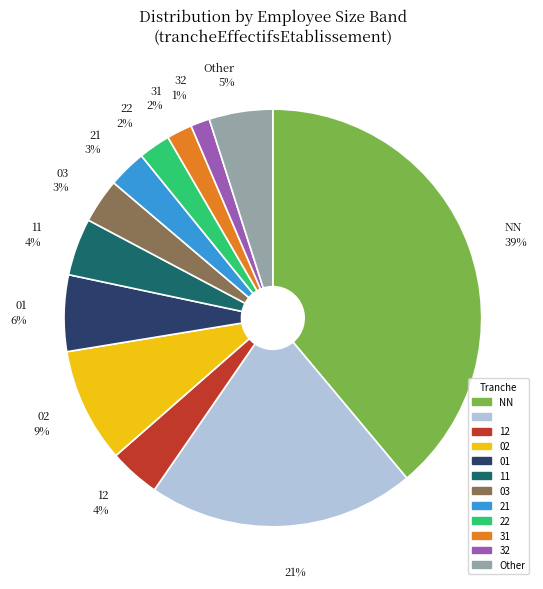

What is the largest slice in the pie chart?

NN 39%